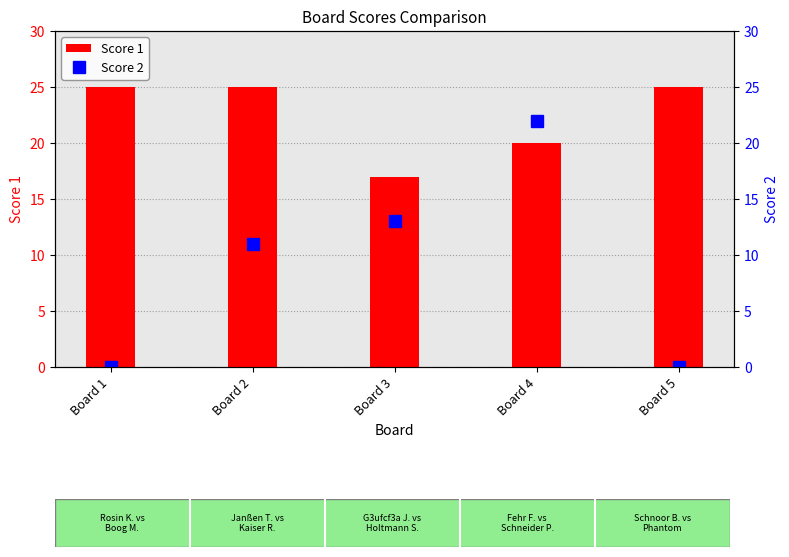

What is the spread (max minus min) of values at Board 1?

25